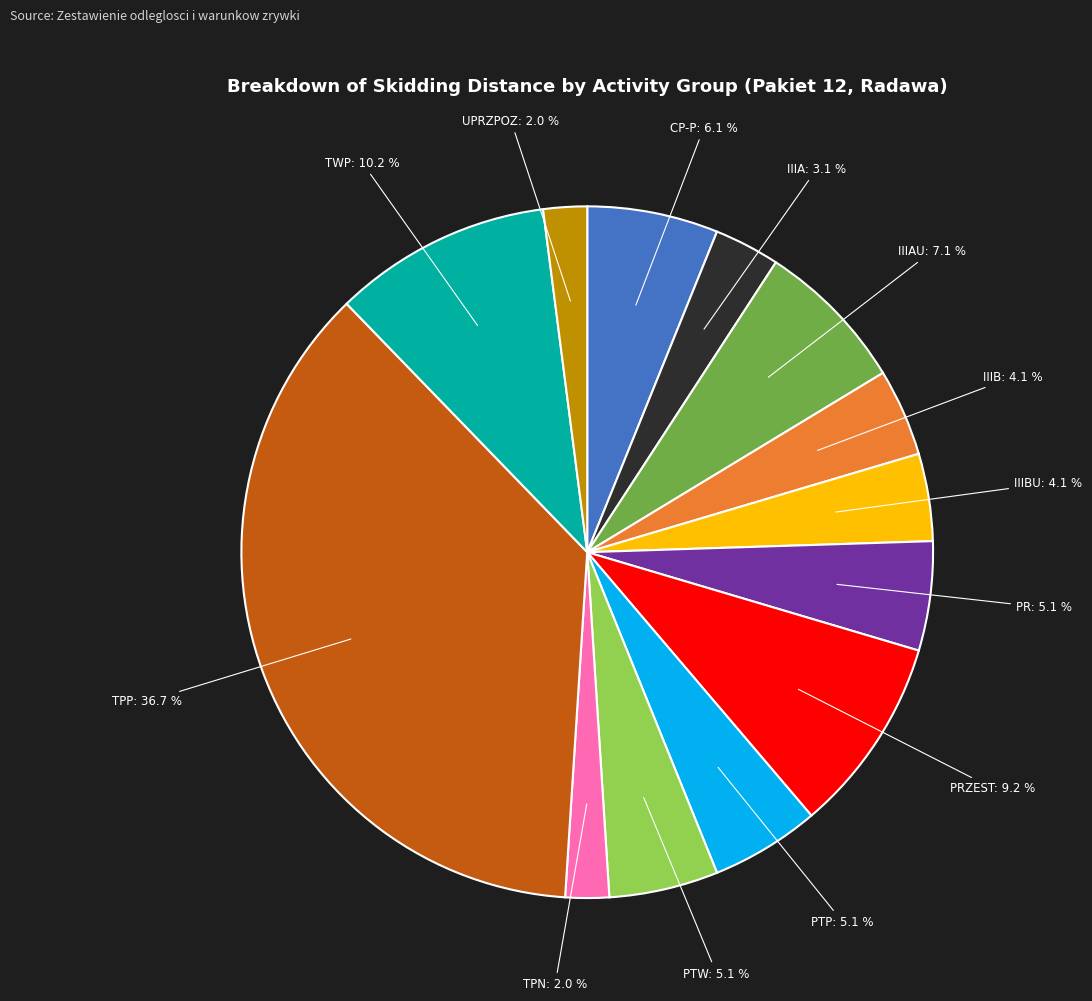

Does any single category account for the majority?

No